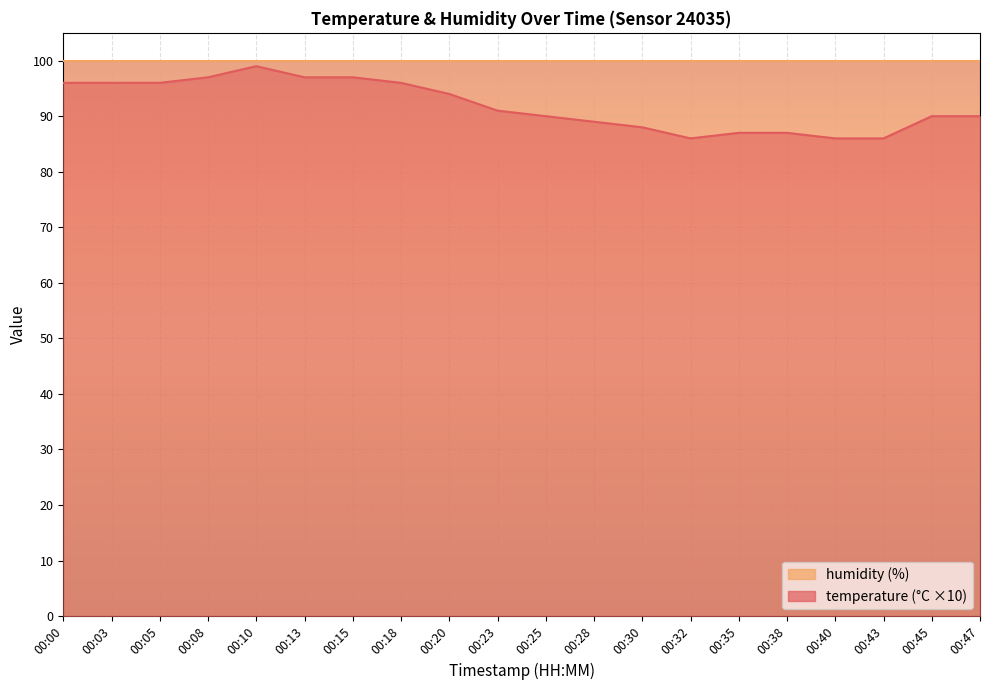

Reading right to left, list all the values displayed in this chart.

90	90	86	86	87	87	86	88	89	90	91	94	96	97	97	99	97	96	96	96